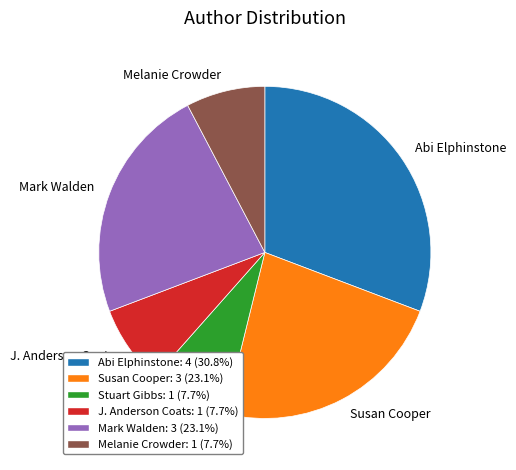

Combined, do Susan Cooper and Melanie Crowder account for over 50%?

No